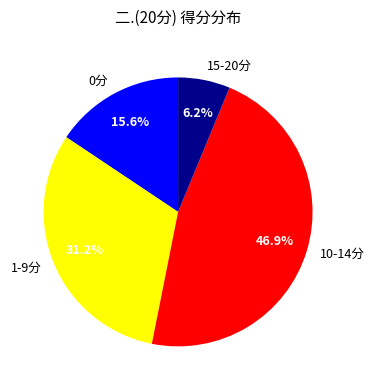

Which category has the biggest portion of the pie?

10-14分